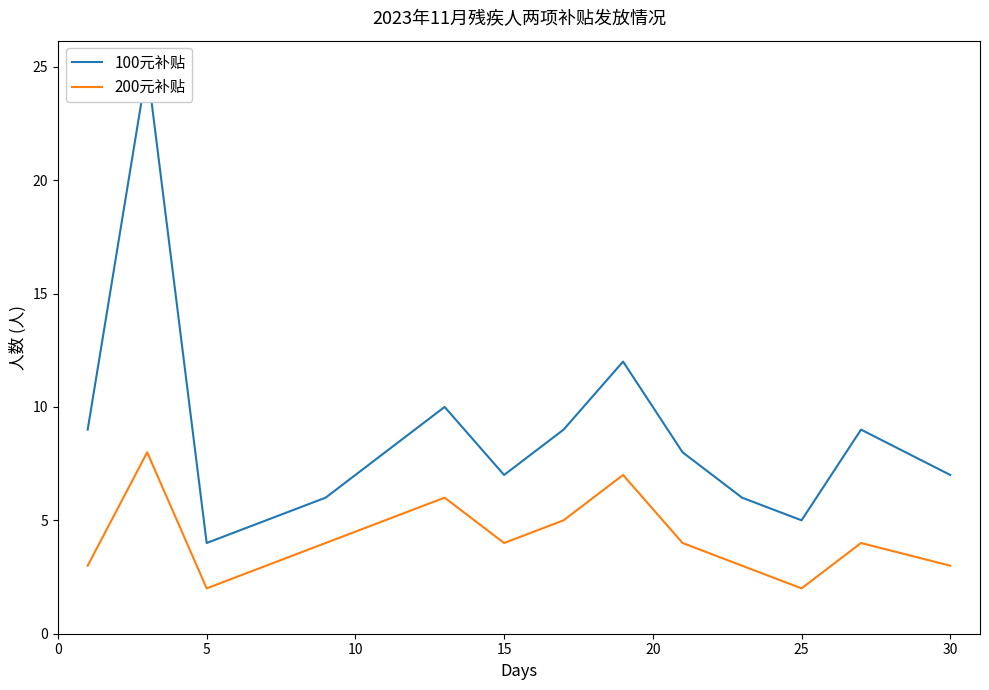

Is this an area chart (filled region under the line)?

No